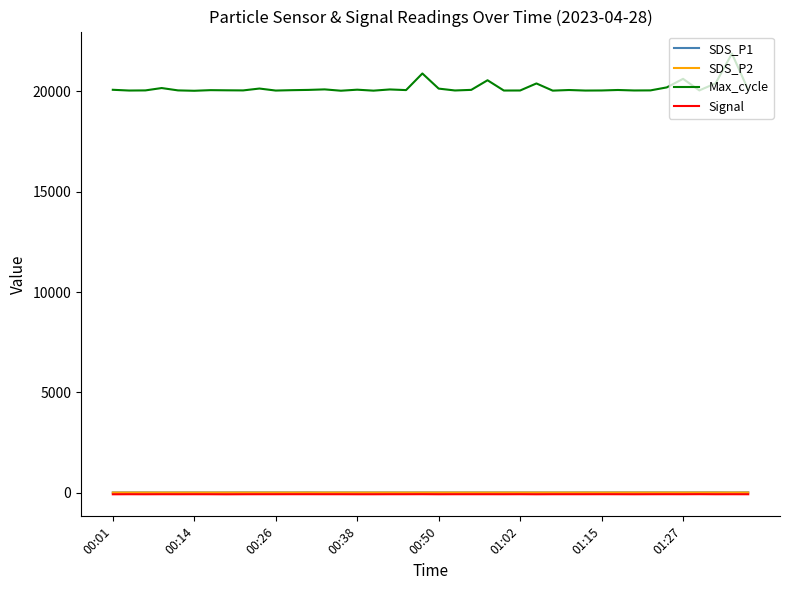

What is the greatest value displayed?

21883.0